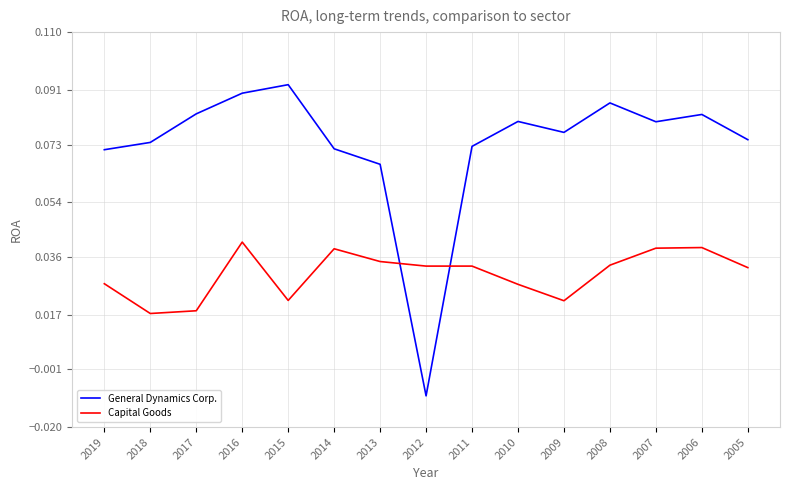

Where does the General Dynamics Corp. series first go above 0?

2019